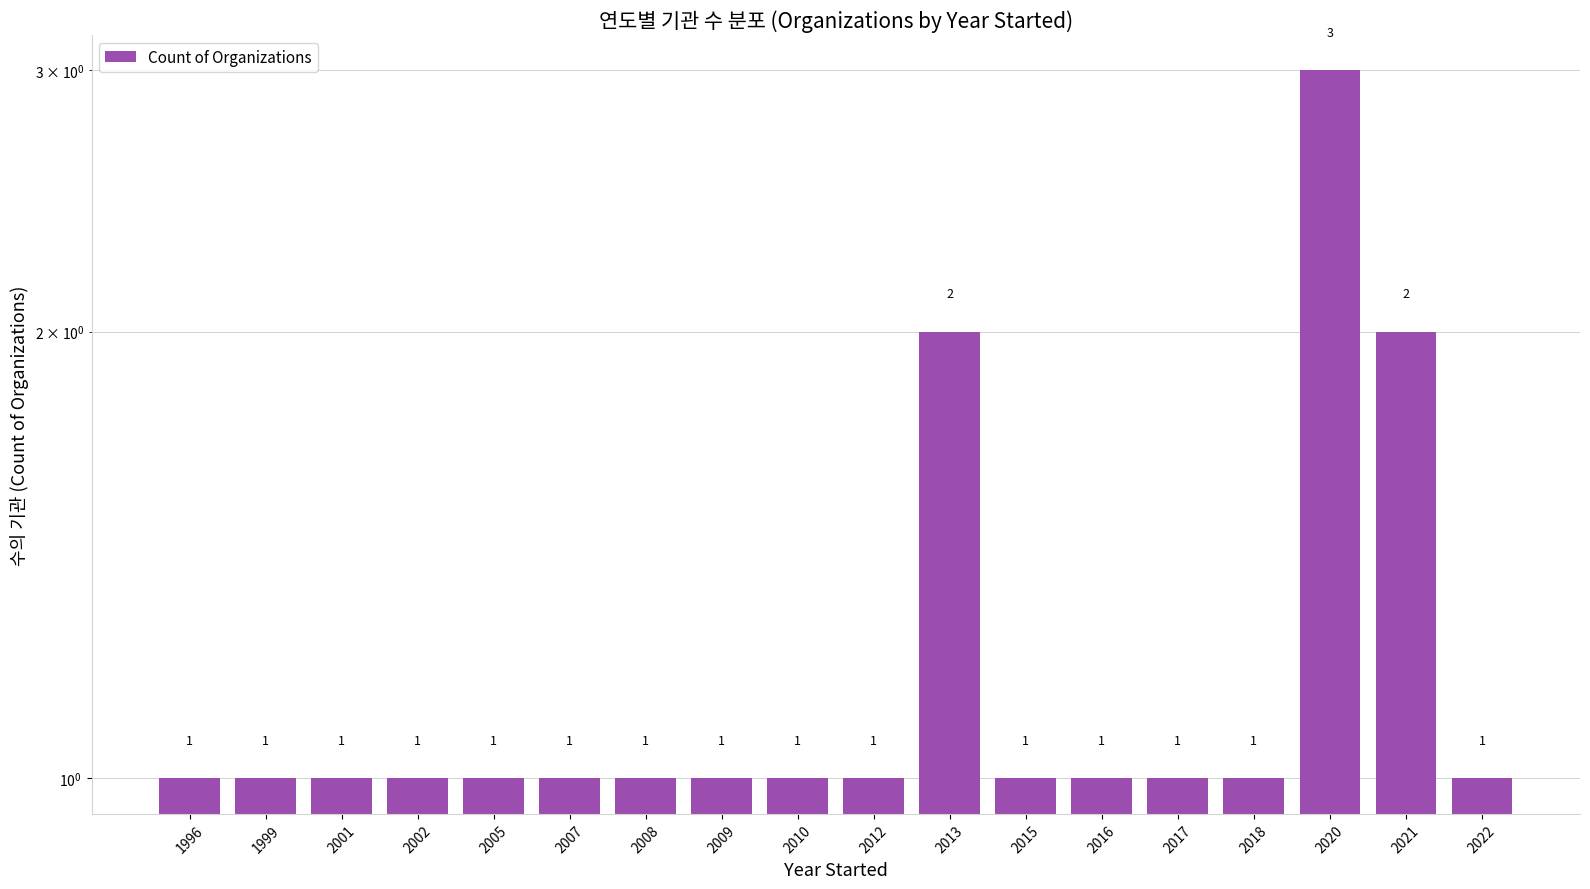

What is the difference between the values at 2020 and 1996?

2